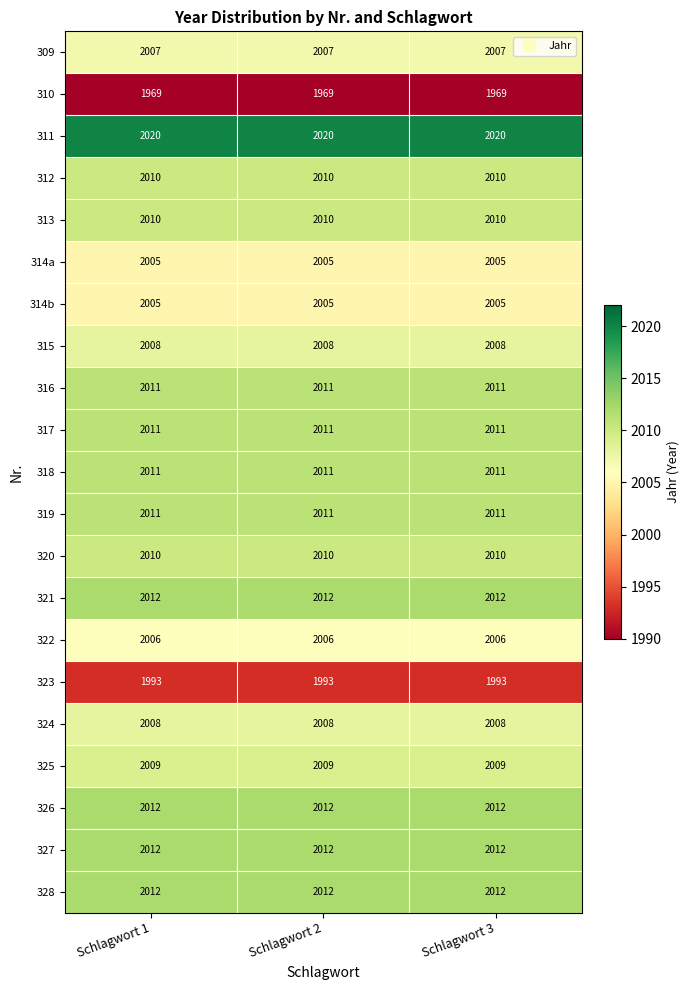

What is the sum of all 323 values?

5979